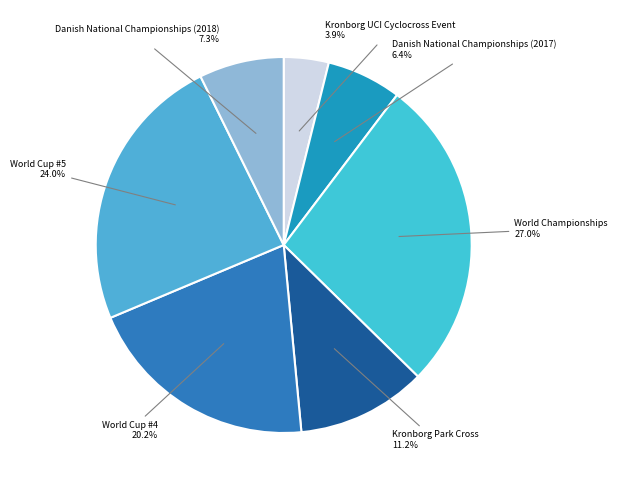

Is it true that Kronborg UCI Cyclocross Event is 4% of the pie?

True